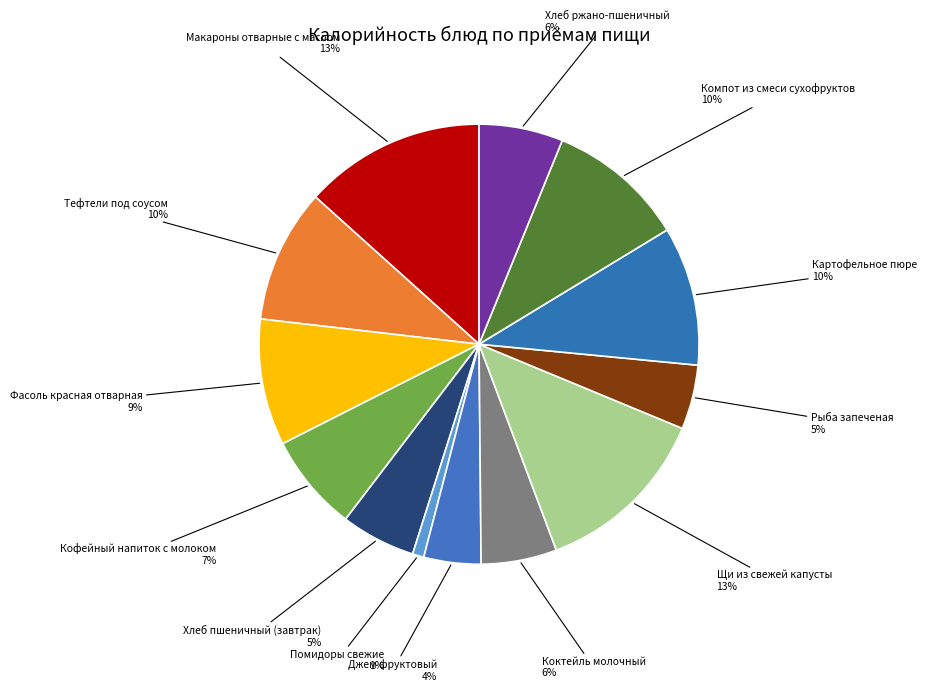

To the nearest percent, what portion does Щи из свежей капусты represent?

13%